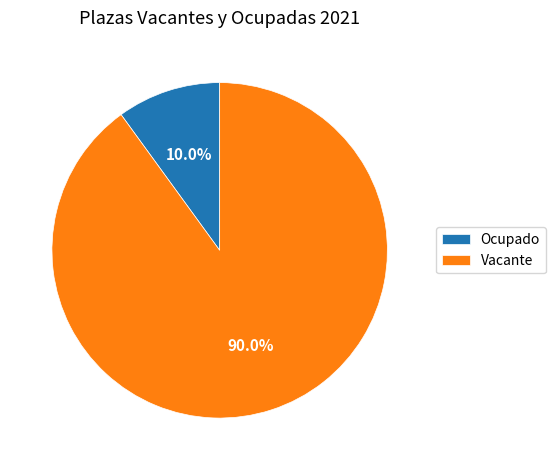

Which category accounts for the majority?

Vacante